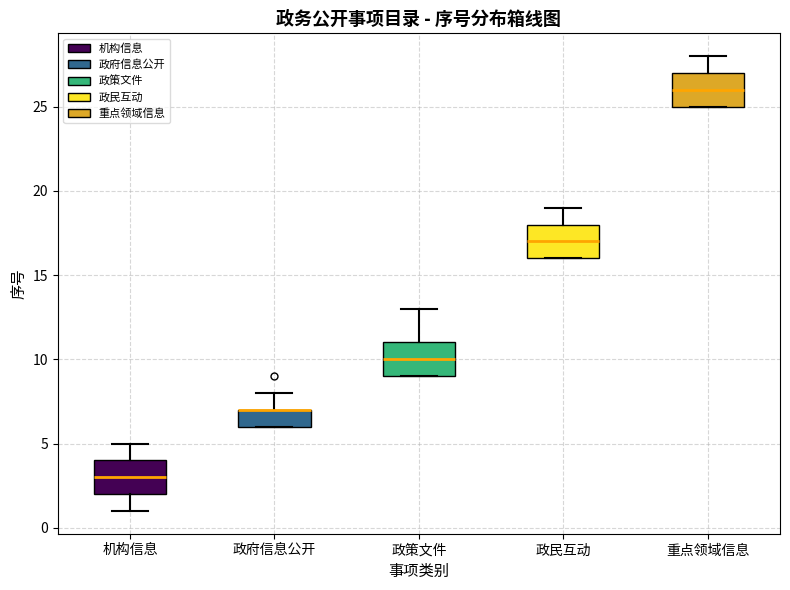

Reading left to right, read every box against the y-axis: the position of its median line, the range the box covers, and the ends of its whiskers. The values are not printed on the chart, so give them approximately, as read against the axis.

机构信息: median 3, box 2 to 4, whiskers 1 to 5
政府信息公开: median 7 (drawn on the box's upper edge), box 6 to 7, whiskers 6 to 8
政策文件: median 10, box 9 to 11, whiskers 9 to 13
政民互动: median 17, box 16 to 18, whiskers 16 to 19
重点领域信息: median 26, box 25 to 27, whiskers 25 to 28